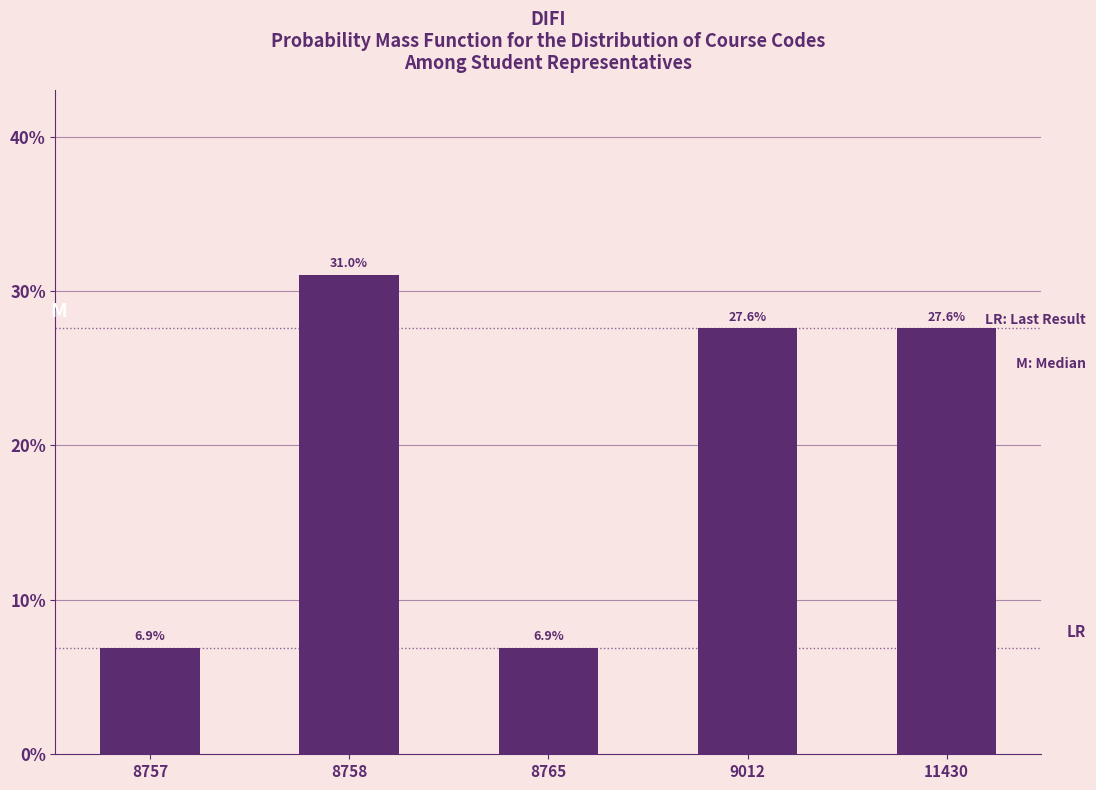

Reading right to left, what are all the values shown in this chart?

27.6	27.6	6.9	31.0	6.9